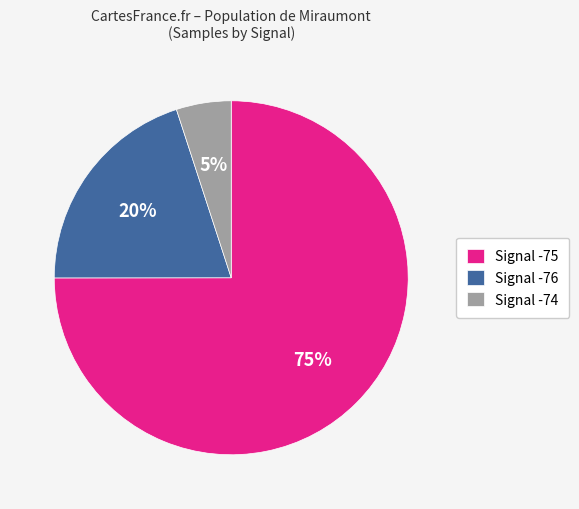

Between Signal -76 and Signal -75, which is larger?

Signal -75